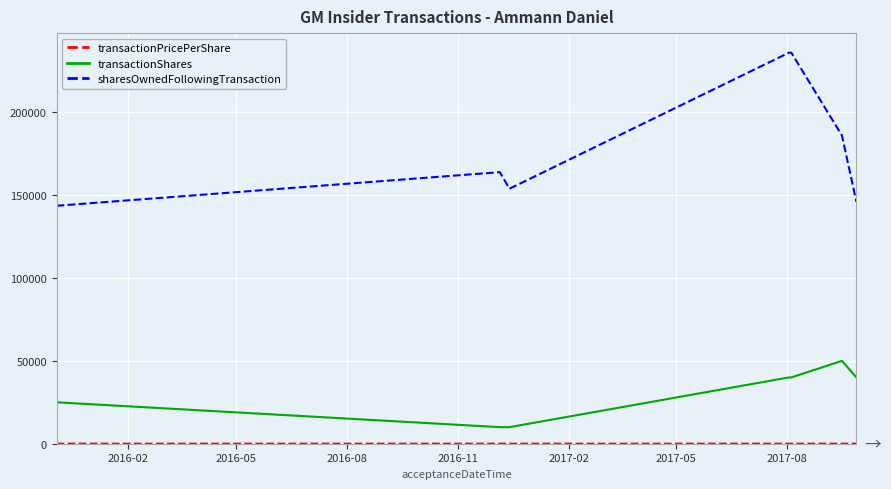

Which series has the largest range (max minus min)?

sharesOwnedFollowingTransaction